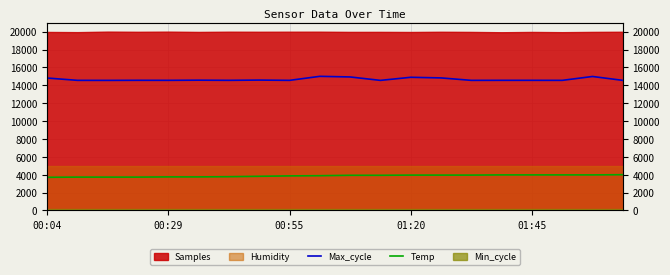

The Temp series shows 3730.3 at 00:29. True or false?

True